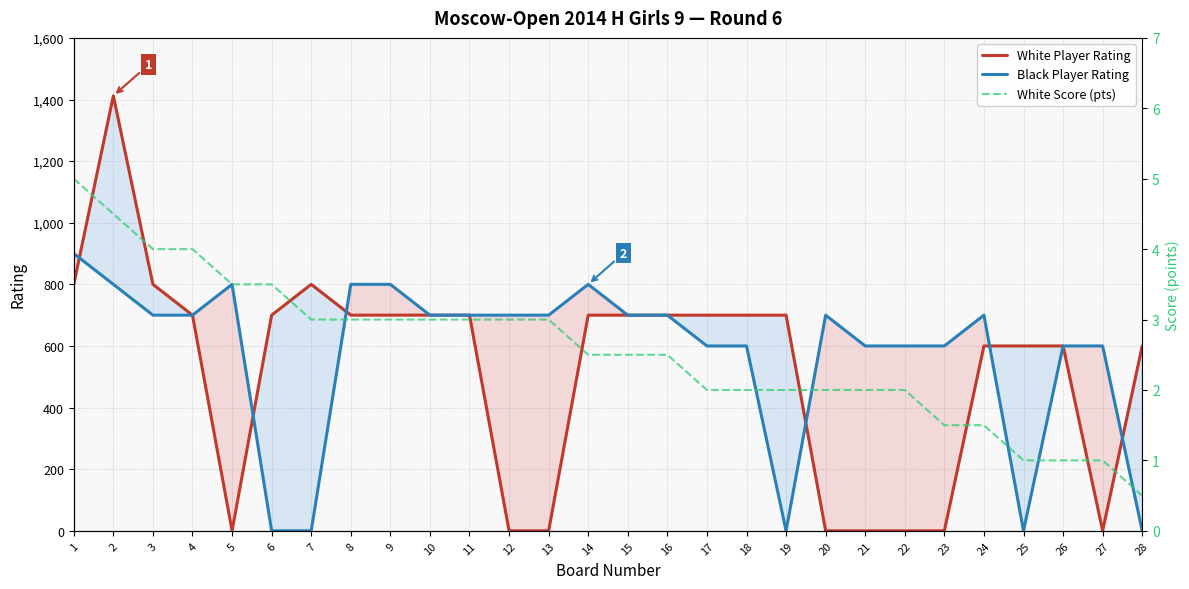

At 4, list the series in order from smallest to largest.

White Score (pts), White Player Rating, Black Player Rating